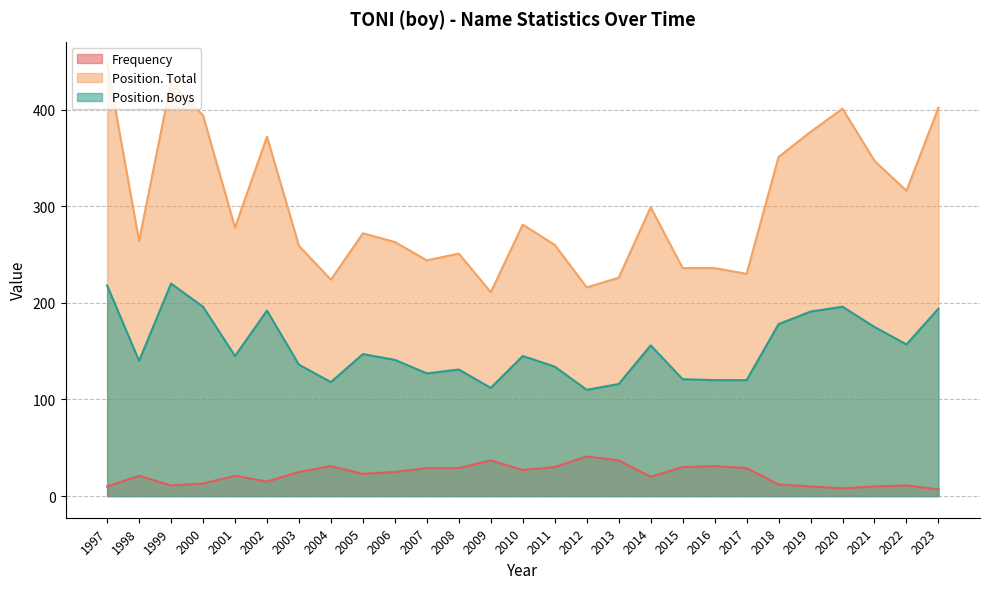

What is the sum of the Position. Boys values at 2011 and 2007?

261